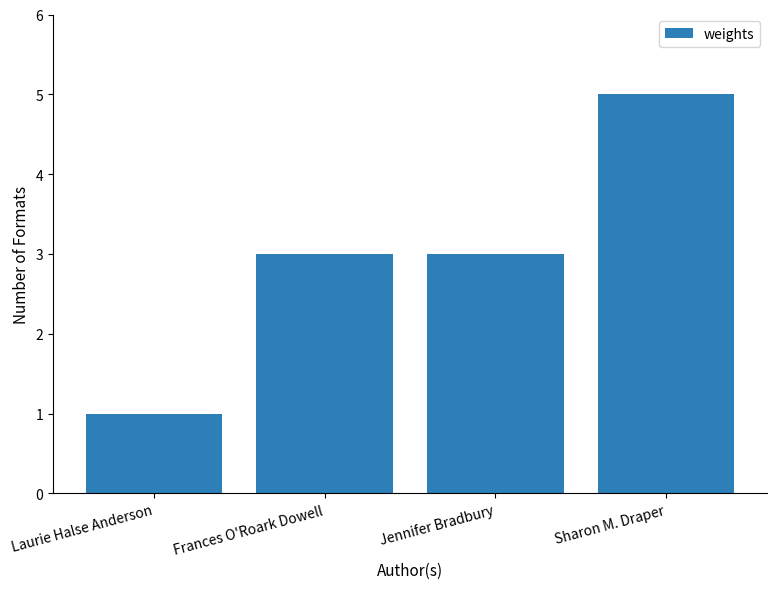

What is the value of the 3rd bar from the left?

3